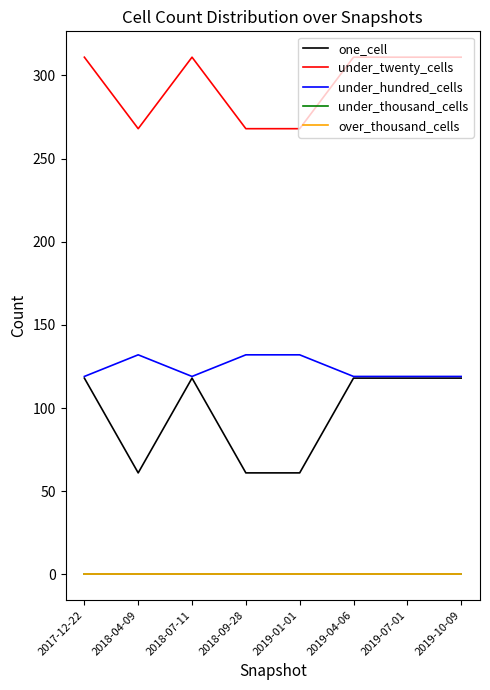

At which label is under_hundred_cells closest to 125?

2017-12-22